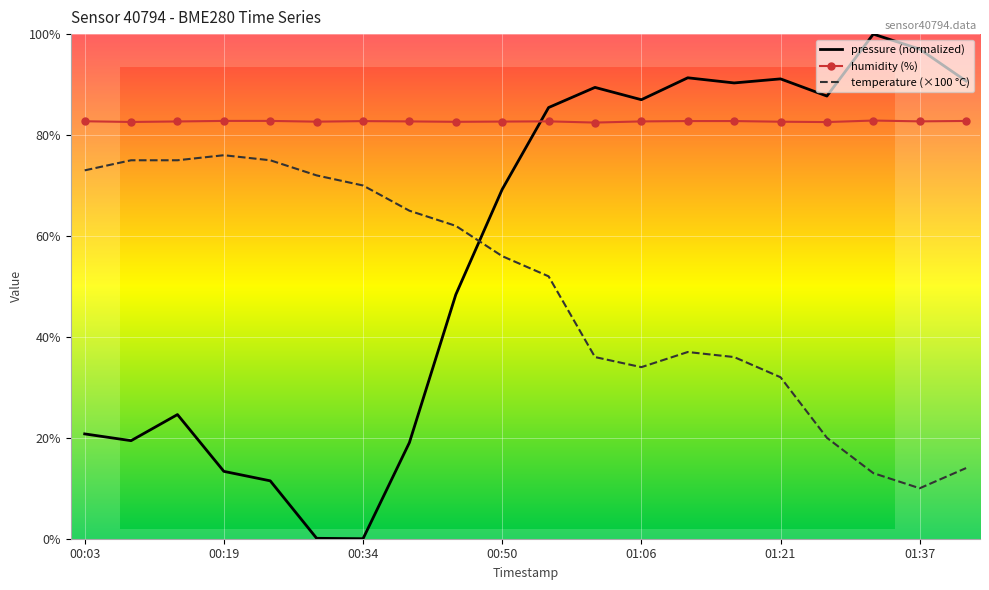

What is the difference between the maximum and minimum values in the humidity series?

0.4